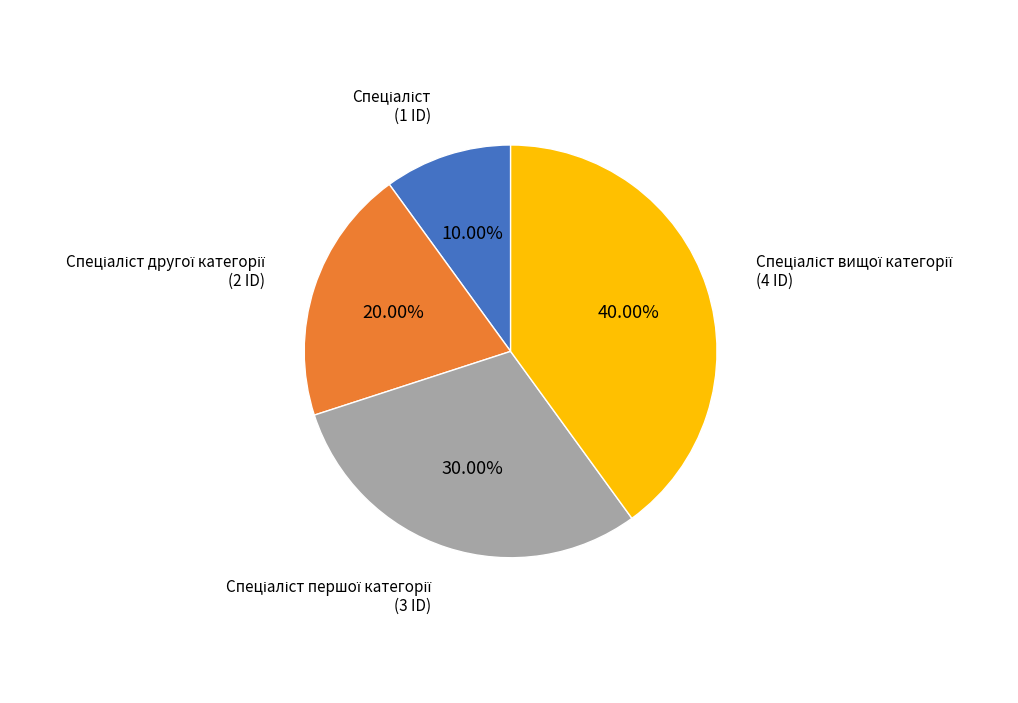

To the nearest percent, what is the difference between the largest and smallest slice percentages?

30%